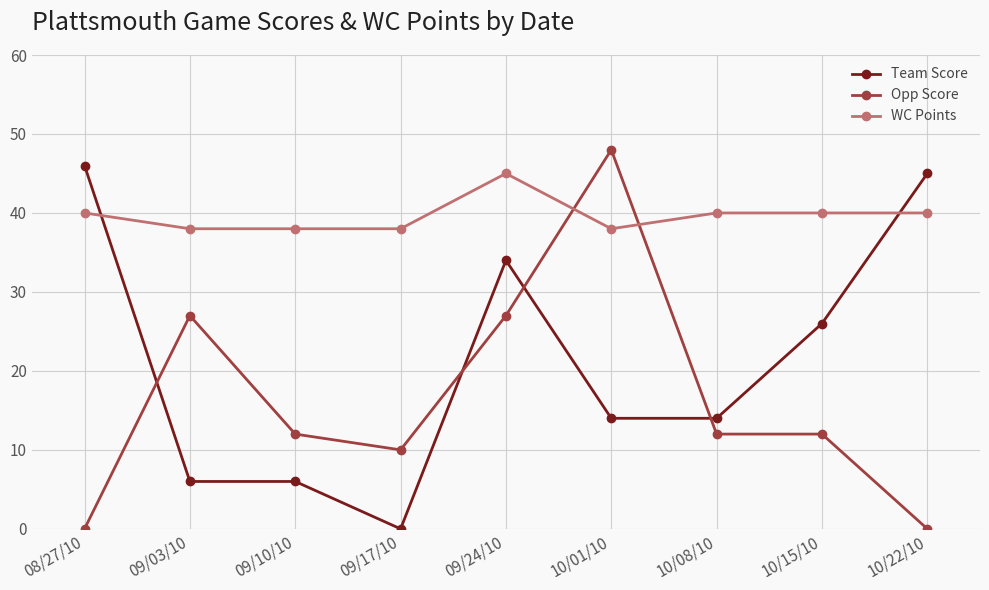

Rank the series at 09/10/10 from highest to lowest value.

WC Points, Opp Score, Team Score